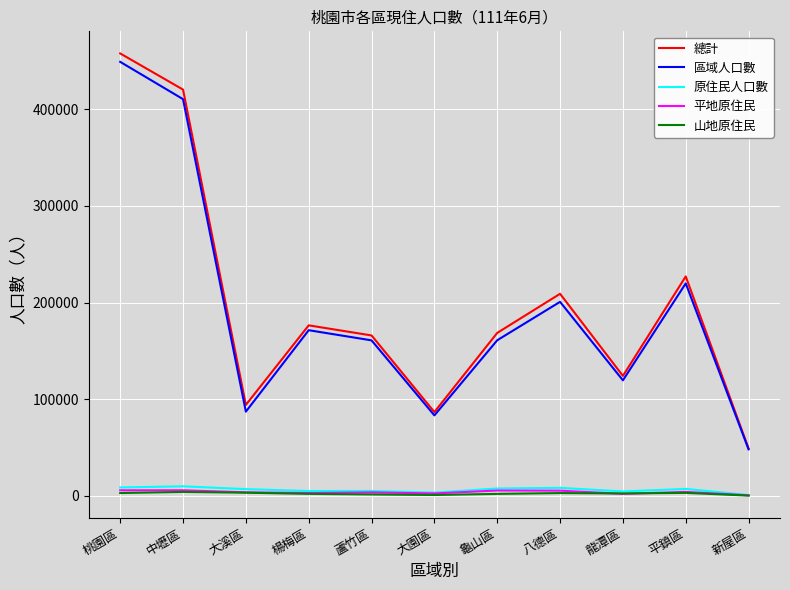

Where is 區域人口數 nearest to the value 248650?

平鎮區